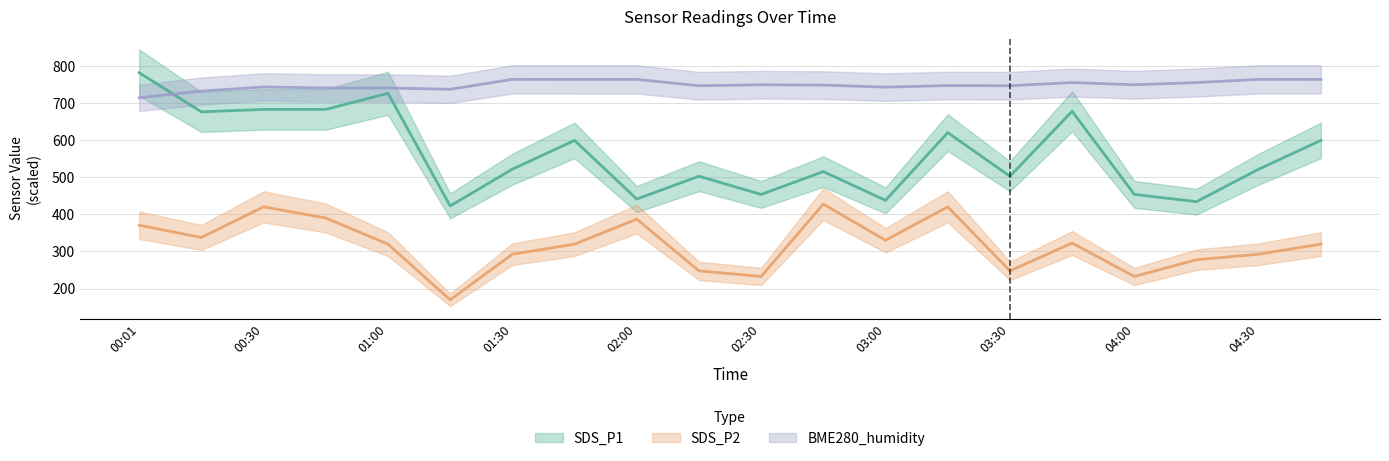

Does the chart display data point markers on the line(s)?

No